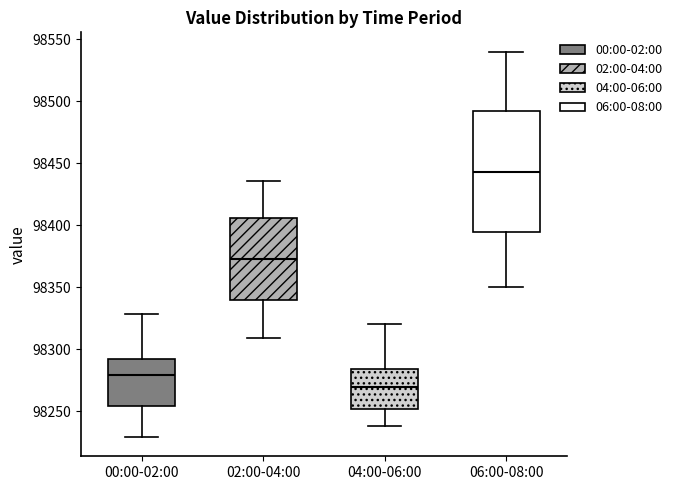

Reading left to right, transcribe this box plot: for each box, give where its median line is, the range the box spans, and where its two whiskers end, as read against the y-axis. The values are not printed on the chart, so give them approximately, as read against the axis.

00:00-02:00: median 98280, box 98255 to 98290, whiskers 98230 to 98330
02:00-04:00: median 98375, box 98340 to 98405, whiskers 98310 to 98435
04:00-06:00: median 98270, box 98250 to 98285, whiskers 98240 to 98320
06:00-08:00: median 98445, box 98395 to 98490, whiskers 98350 to 98540